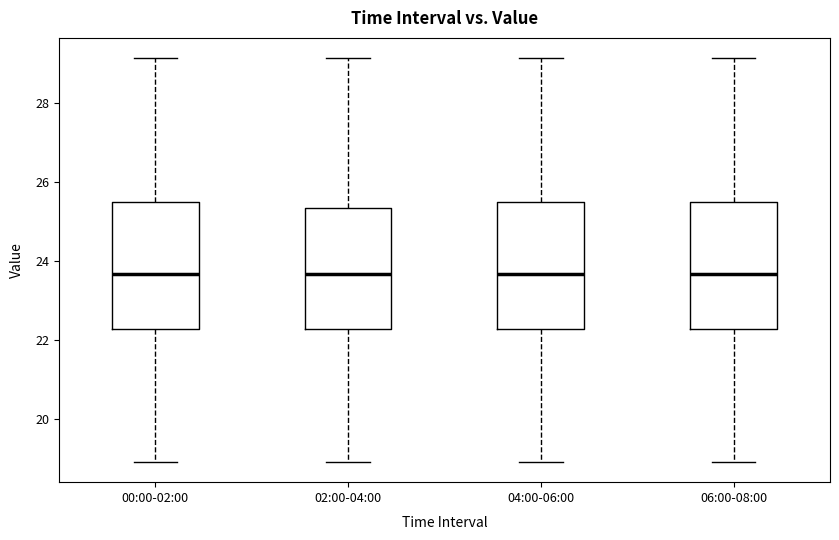

Where does the median line of the box for 00:00-02:00 sit on the y-axis? The values are not printed on the chart, so give them approximately, as read against the axis.

23.6